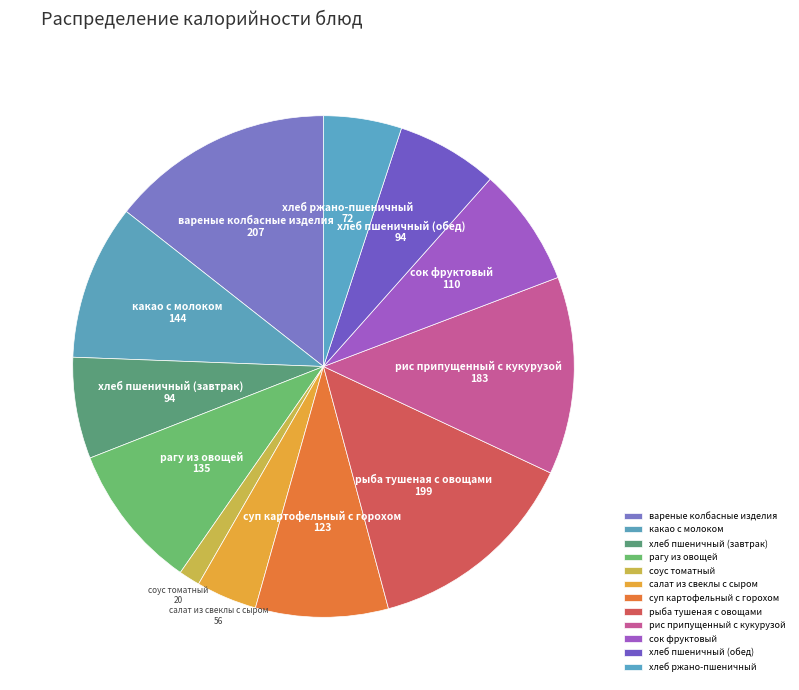

Which has a higher value, хлеб ржано-пшеничный or сок фруктовый?

сок фруктовый